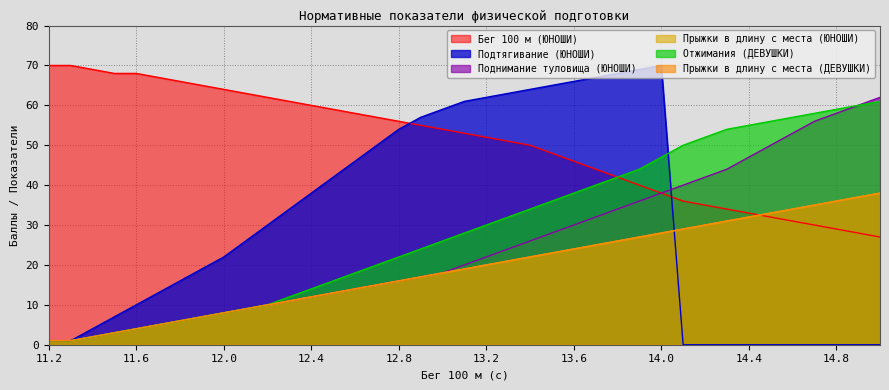

How many values in the Бег 100 м (ЮНОШИ) series exceed 53?

19